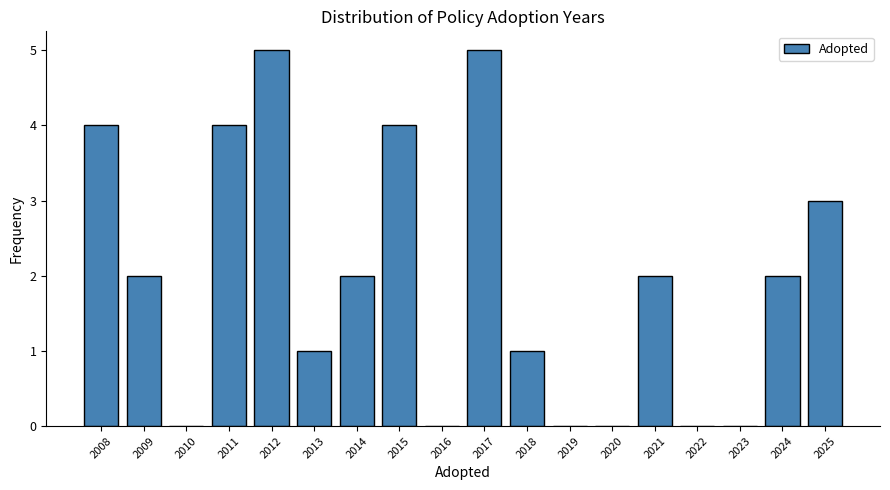

Reading left to right, what are all the values shown in this chart?

2008=4	2009=2	2010=0	2011=4	2012=5	2013=1	2014=2	2015=4	2016=0	2017=5	2018=1	2019=0	2020=0	2021=2	2022=0	2023=0	2024=2	2025=3